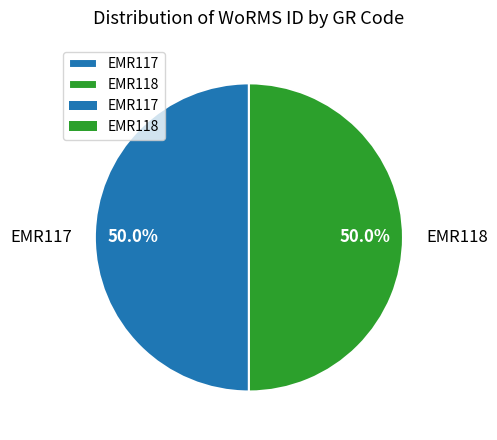

What percentage do EMR117 and EMR118 together represent?

100.0%